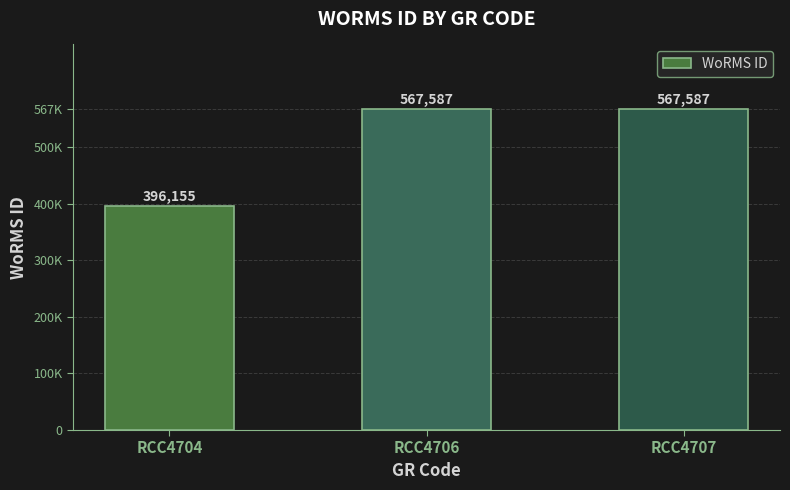

Which label corresponds to the smallest value in the chart?

RCC4704